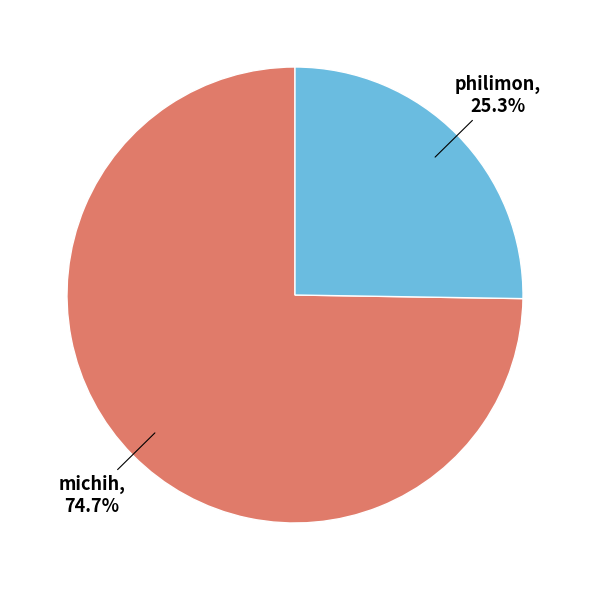

What is the largest slice in the pie chart?

michih